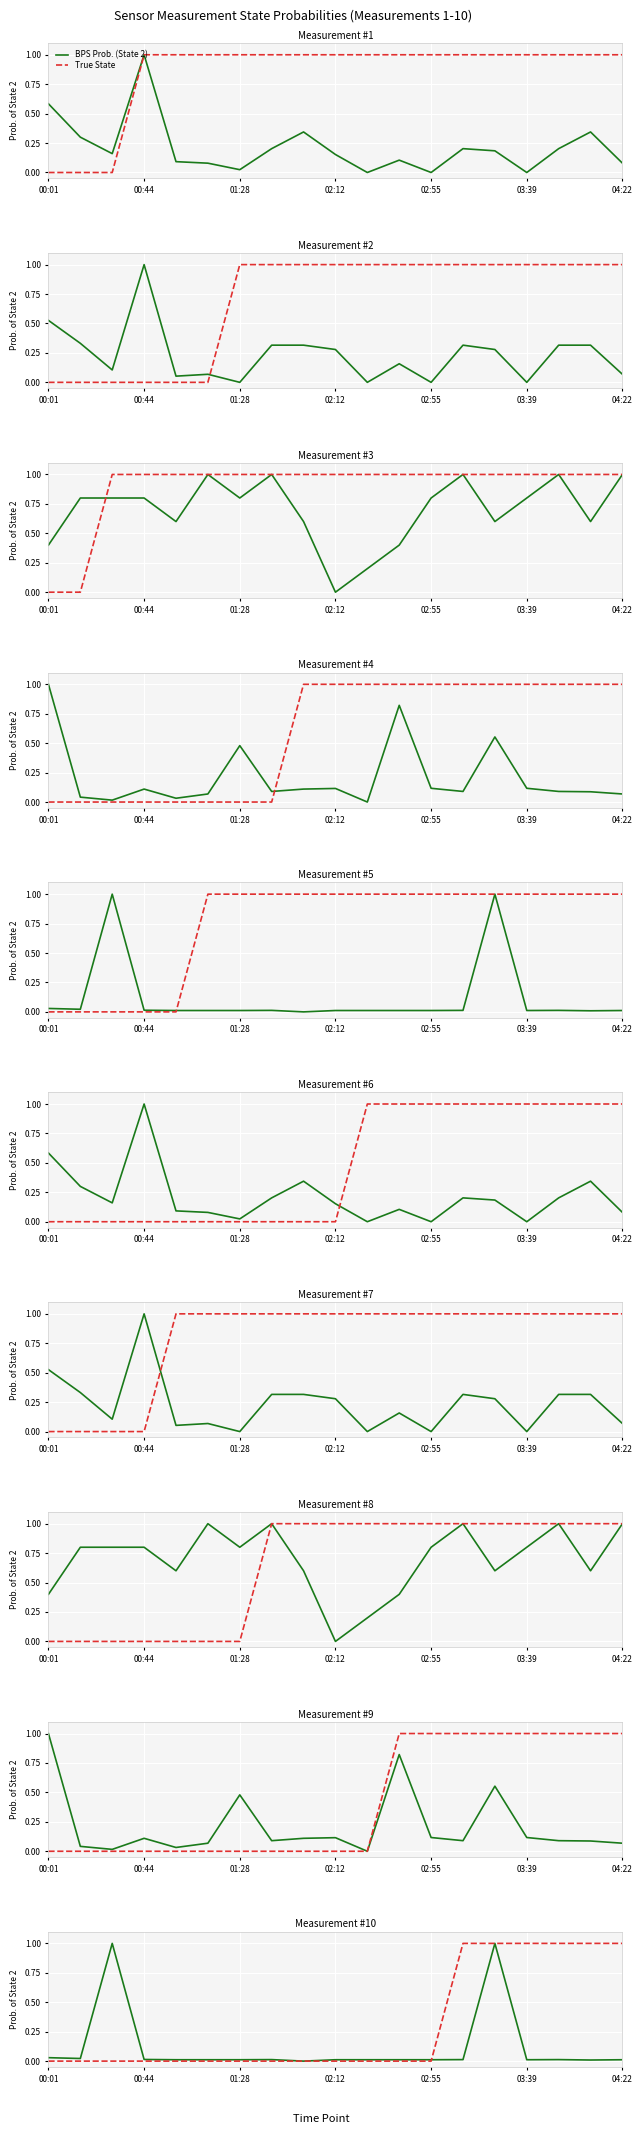

How many lines are shown in the chart?

2